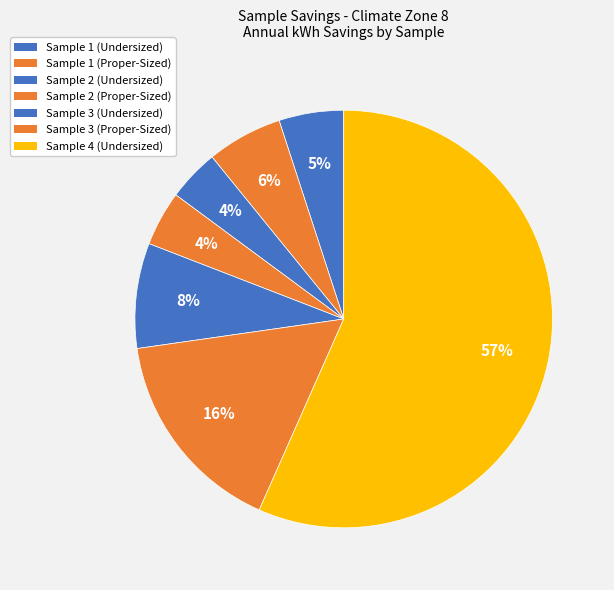

Is there any slice that represents more than half of the pie?

Yes